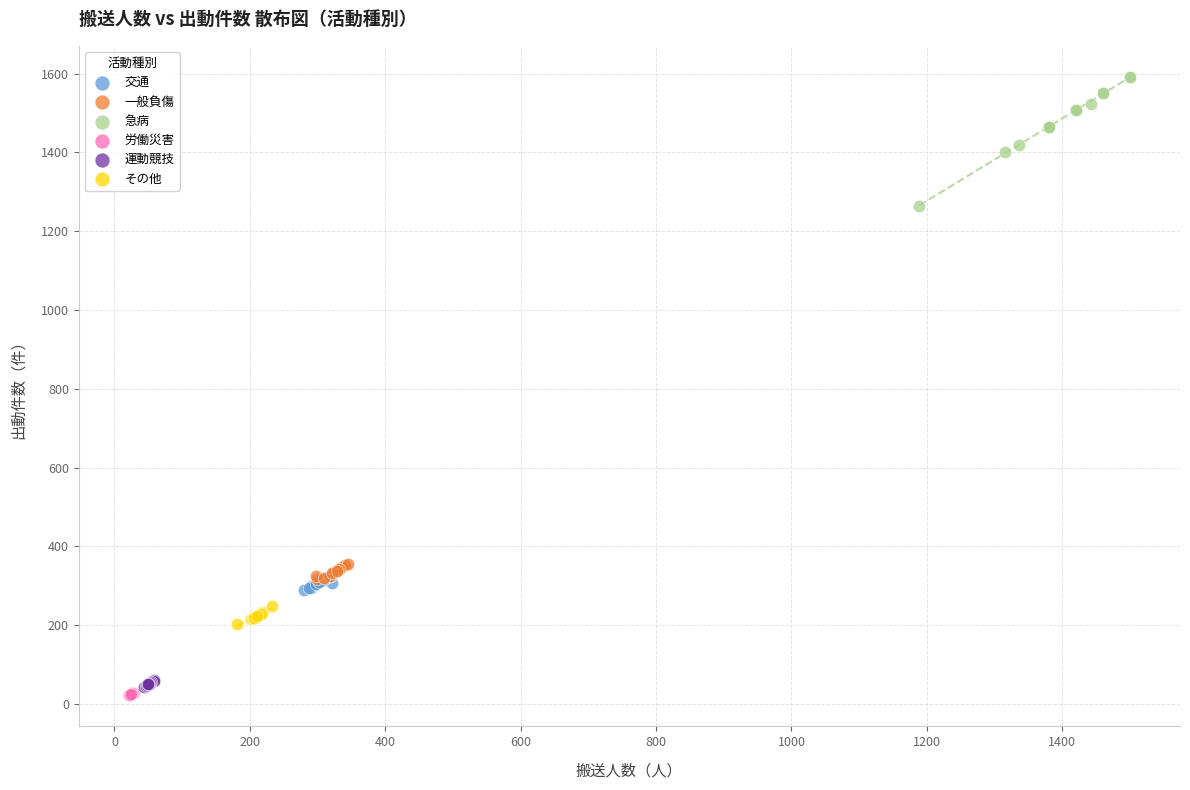

Which series has the widest spread of Y values?

急病